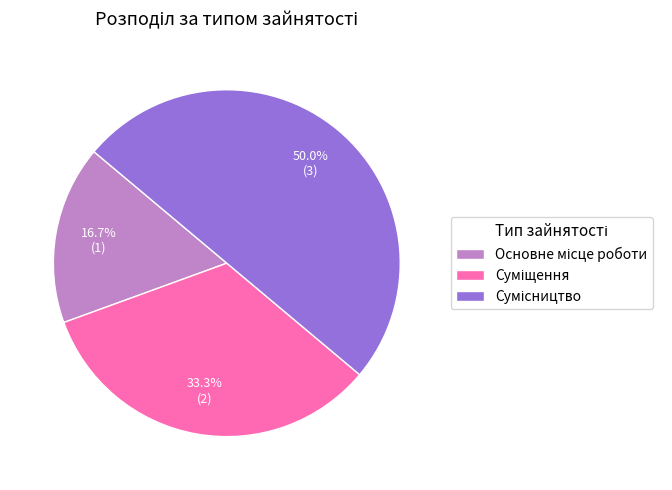

True or false: Сумісництво accounts for 41% of the total.

False